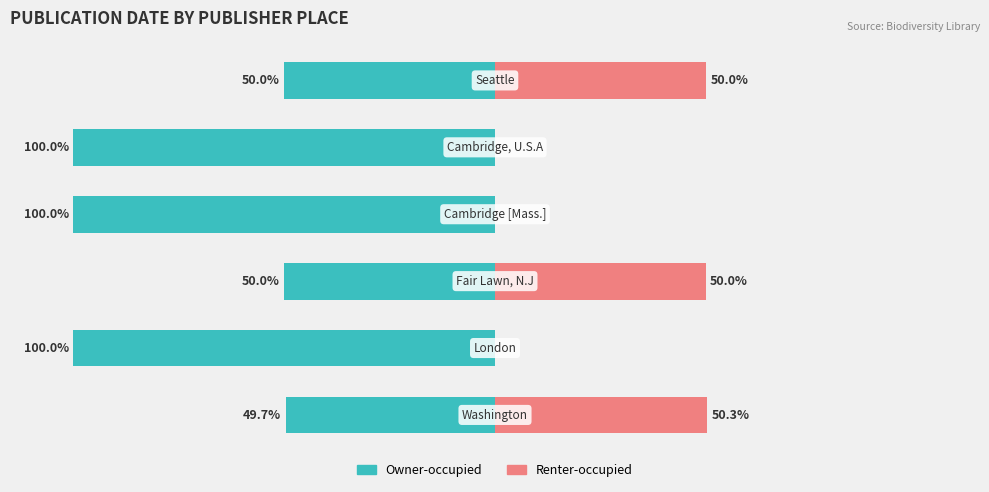

Reading left to right, what are all the values shown in this chart?

Owner-occupied: 0=-49.7	1=-100.0	2=-50.0	3=-100.0	4=-100.0	5=-50.0
Renter-occupied: 0=50.3	1=0.0	2=50.0	3=0.0	4=0.0	5=50.0